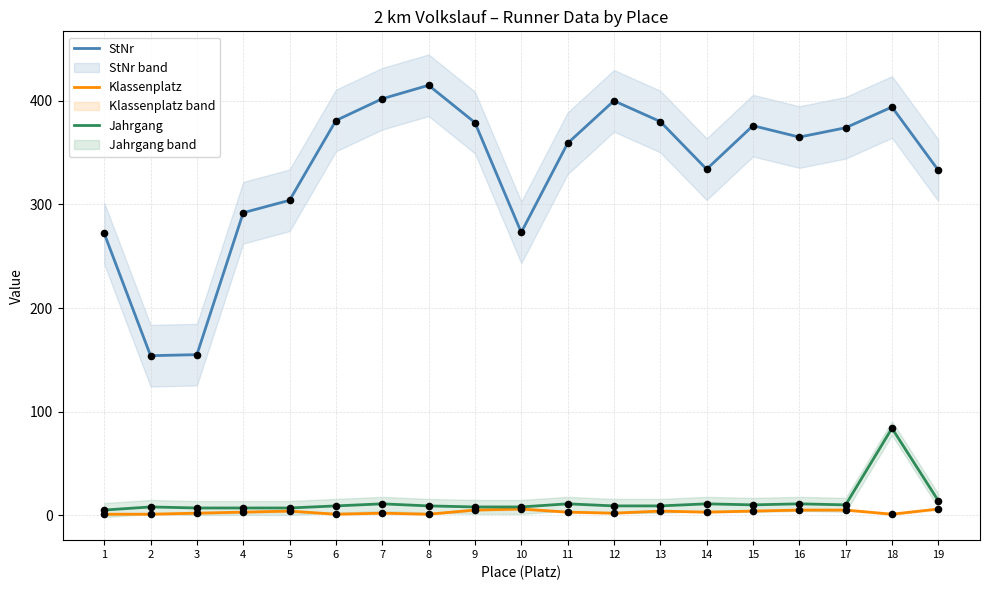

At how many categories does at least one series exceed 398?

3